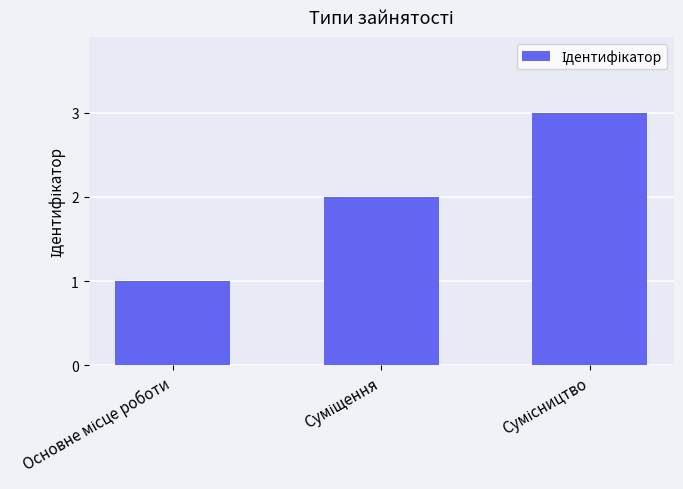

What is the greatest value displayed?

3